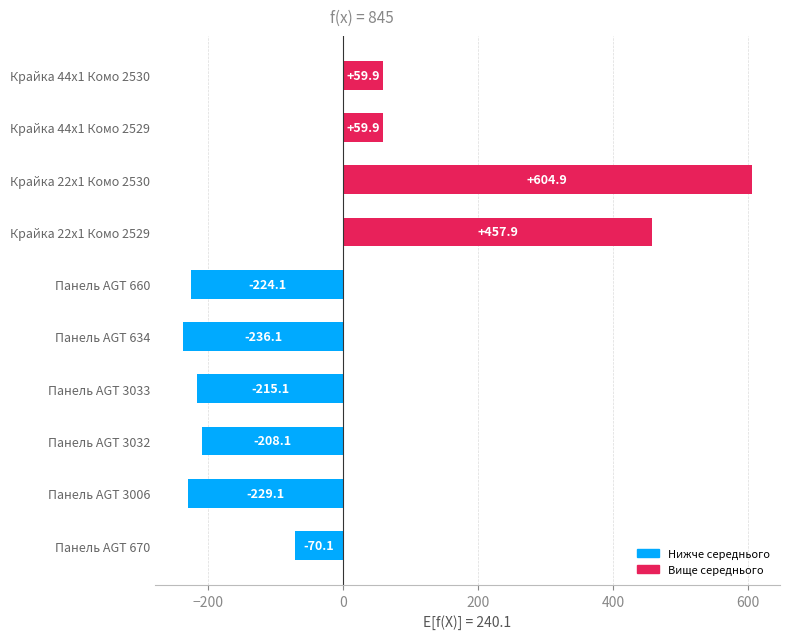

What is the difference between the second highest and second lowest values?

687.0